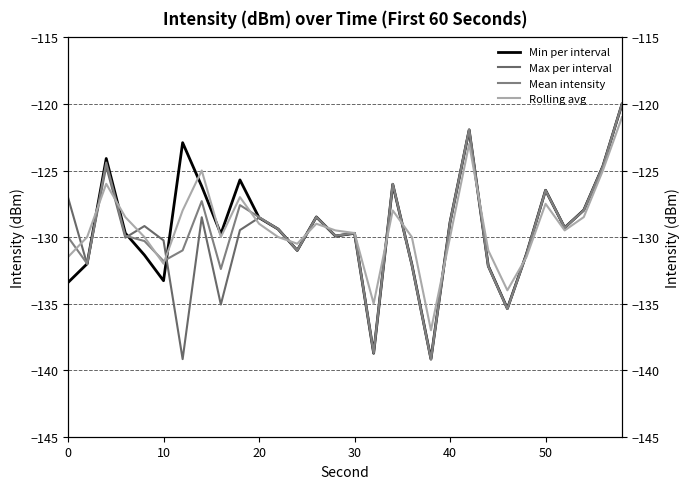

Reading left to right, what are all the values shown in this chart?

Min per interval: -133.4	-132.0	-124.1	-129.7	-131.4	-133.3	-122.9	-126.2	-129.8	-125.7	-128.5	-129.4	-131.0	-128.5	-129.9	-129.7	-138.7	-126.0	-132.1	-139.2	-128.9	-122.0	-132.2	-135.4	-131.3	-126.5	-129.3	-128.0	-124.7	-120.0
Max per interval: -127.0	-132.0	-124.7	-130.0	-129.2	-130.3	-139.2	-128.5	-135.1	-129.5	-128.5	-129.4	-131.0	-128.5	-129.9	-129.7	-138.7	-126.0	-132.1	-139.2	-128.9	-122.0	-132.2	-135.4	-131.3	-126.5	-129.3	-128.0	-124.7	-120.0
Mean intensity: -130.0	-132.0	-124.4	-129.9	-130.3	-131.8	-131.0	-127.3	-132.4	-127.6	-128.5	-129.4	-131.0	-128.5	-129.9	-129.7	-138.7	-126.0	-132.1	-139.2	-128.9	-121.9	-132.2	-135.4	-131.3	-126.5	-129.3	-128.0	-124.7	-120.0
Rolling avg: -131.5	-130.0	-126.0	-128.5	-130.0	-132.0	-128.0	-125.0	-130.0	-127.0	-129.0	-130.0	-130.5	-129.0	-129.5	-129.7	-135.0	-128.0	-130.0	-137.0	-130.0	-123.0	-131.0	-134.0	-131.5	-127.5	-129.5	-128.5	-125.0	-121.0